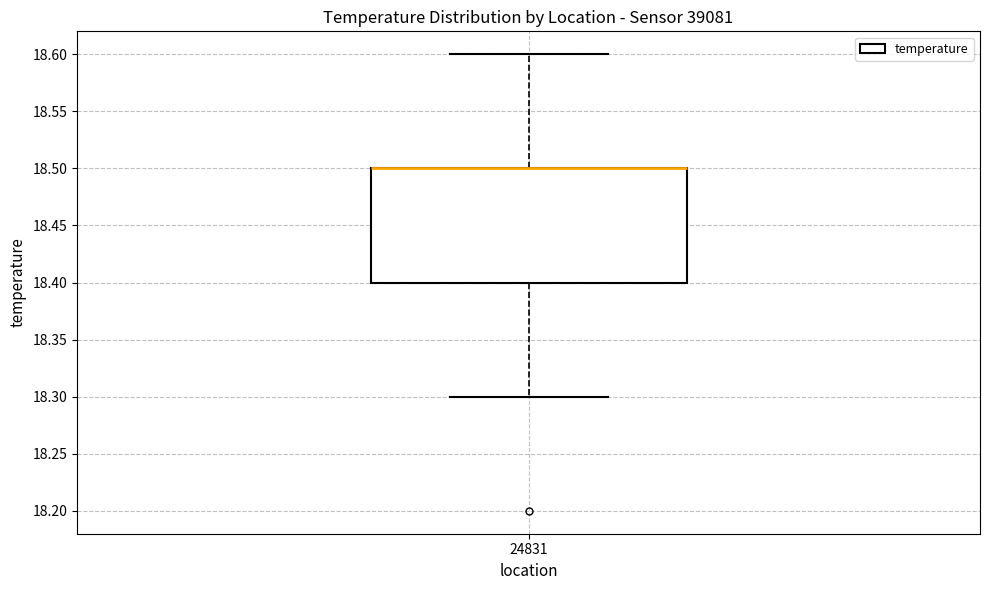

Read this box plot against the y-axis: the position of the median line, the range covered by the box, and the ends of both whiskers. The values are not printed on the chart, so give them approximately, as read against the axis.

median 18.5 (drawn on the box's upper edge), box 18.4 to 18.5, whiskers 18.3 to 18.6